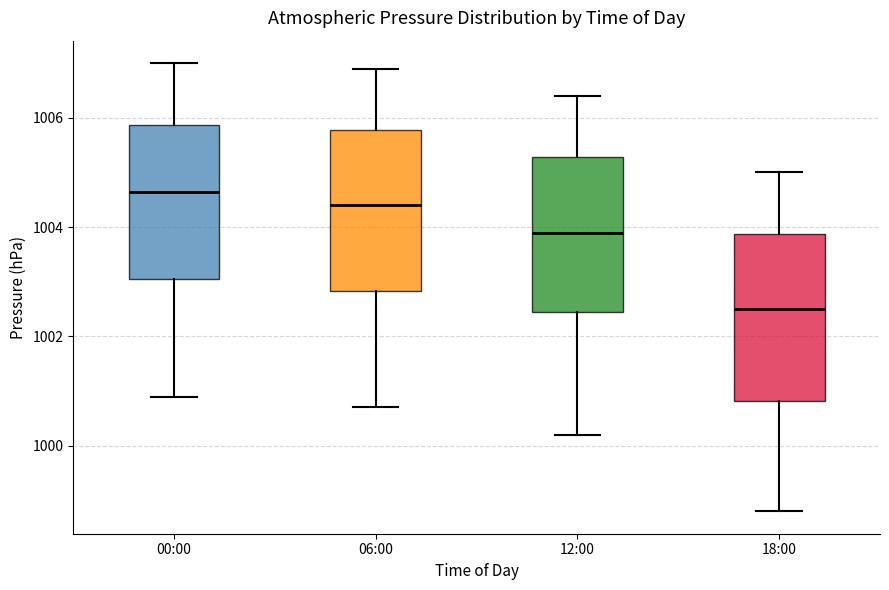

Reading left to right, transcribe this box plot: for each box, give where its median line is, the range the box spans, and where its two whiskers end, as read against the y-axis. The values are not printed on the chart, so give them approximately, as read against the axis.

00:00: median 1004.6, box 1003.0 to 1005.8, whiskers 1001.0 to 1007.0
06:00: median 1004.4, box 1002.8 to 1005.8, whiskers 1000.8 to 1007.0
12:00: median 1004.0, box 1002.4 to 1005.2, whiskers 1000.2 to 1006.4
18:00: median 1002.6, box 1000.8 to 1003.8, whiskers 998.8 to 1005.0